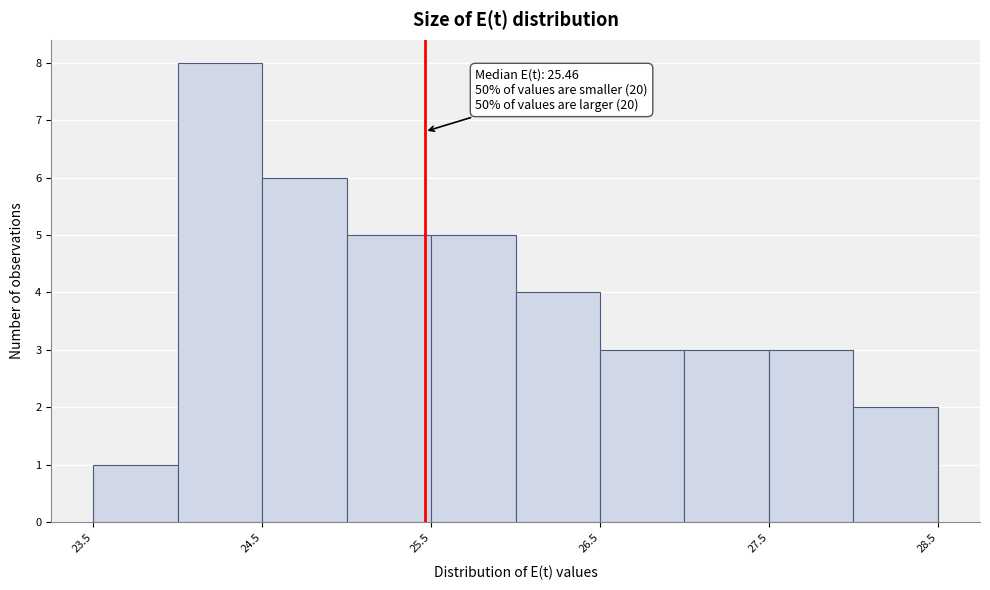

Over which range of the x-axis is the bar tallest?

24.0 to 24.5